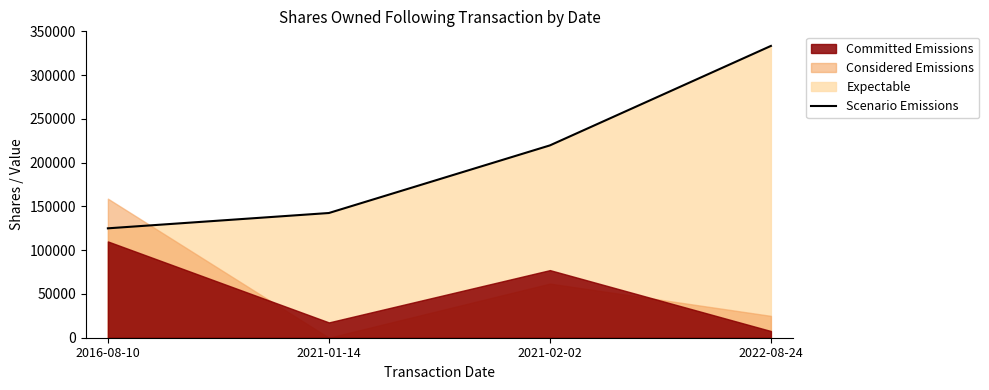

Which category has the highest value across all series?

2022-08-24